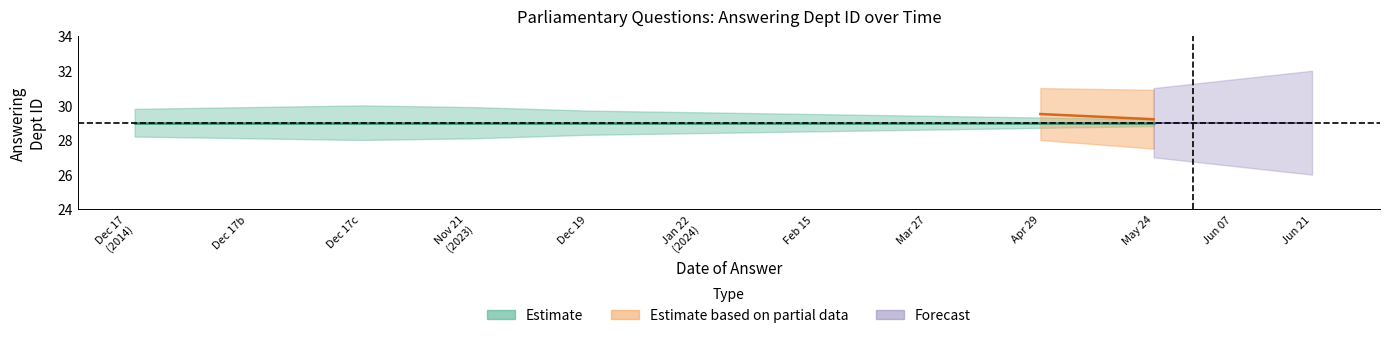

How many lines are shown in the chart?

2